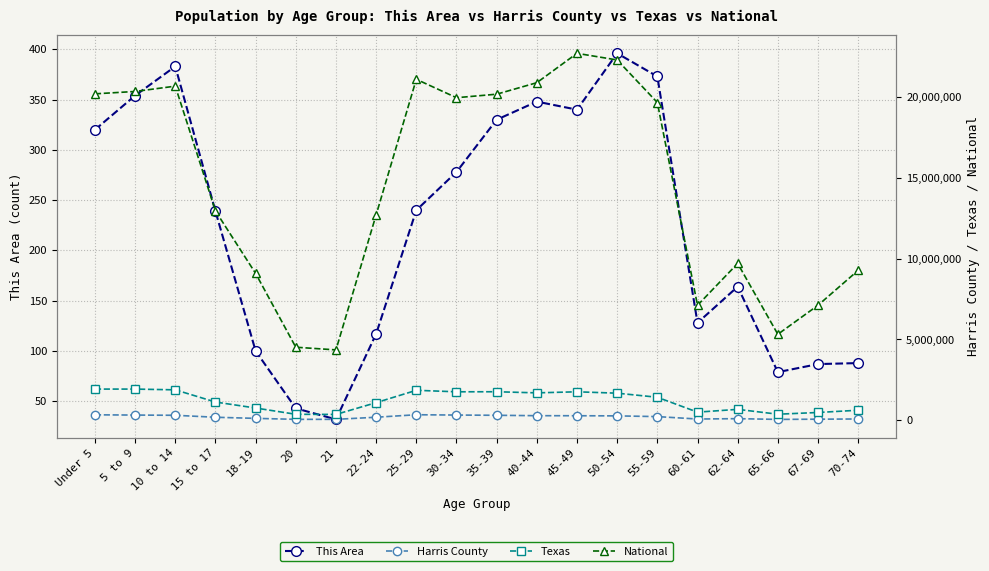

What is the sum of all National values?

290190983